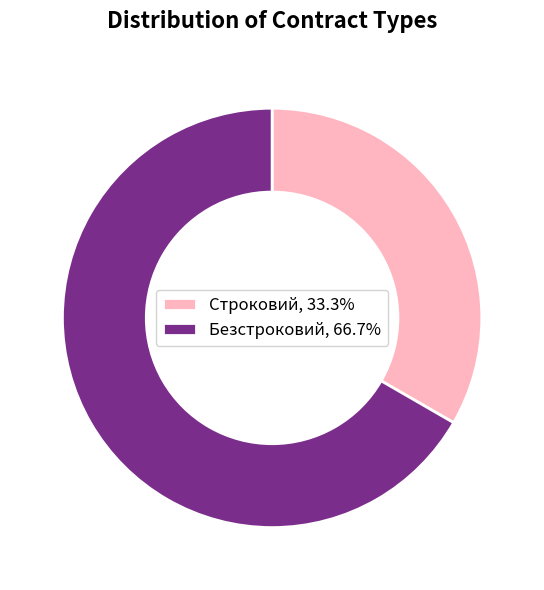

Approximately how many times larger is the value at Безстроковий, 66.7% compared to Строковий, 33.3%?

2.0